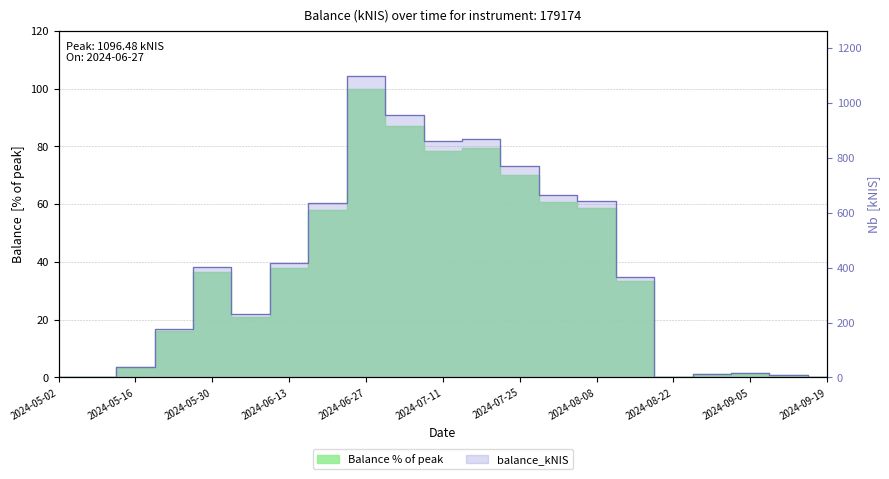

Reading left to right, transcribe all the data shown in this chart.

2024-05-02=0.0	2024-05-09=0.0	2024-05-16=3.6	2024-05-23=16.0	2024-05-30=36.6	2024-06-06=21.0	2024-06-13=38.0	2024-06-20=57.8	2024-06-27=100.0	2024-07-04=87.1	2024-07-11=78.4	2024-07-18=79.3	2024-07-25=70.1	2024-08-01=60.7	2024-08-08=58.6	2024-08-15=33.5	2024-08-22=0.0	2024-08-29=1.2	2024-09-05=1.6	2024-09-12=1.0	2024-09-19=0.0